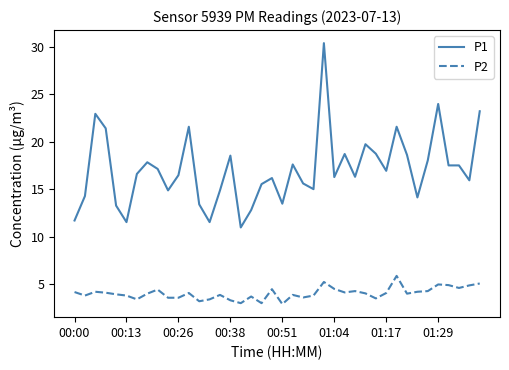

What is the maximum value shown in the chart?

30.4